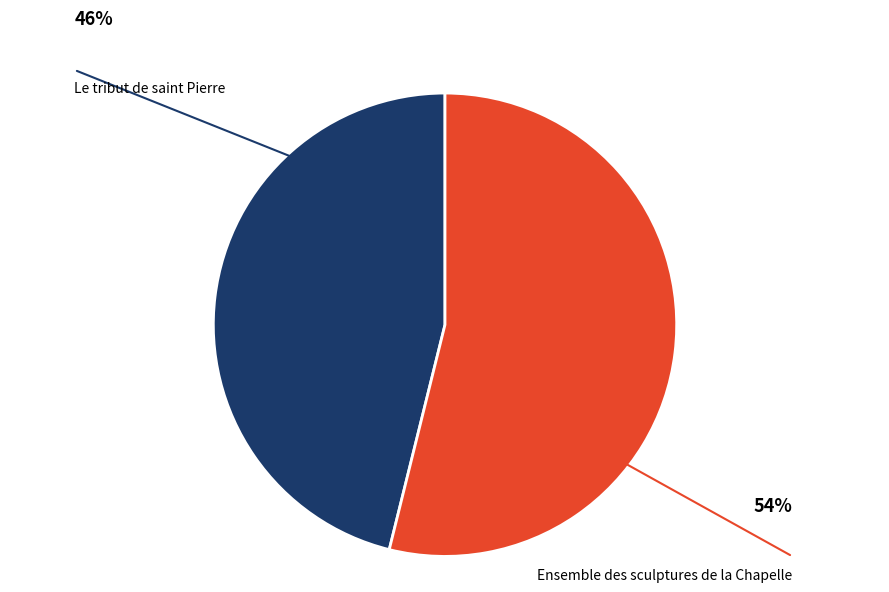

Is there a majority slice in this chart?

Yes